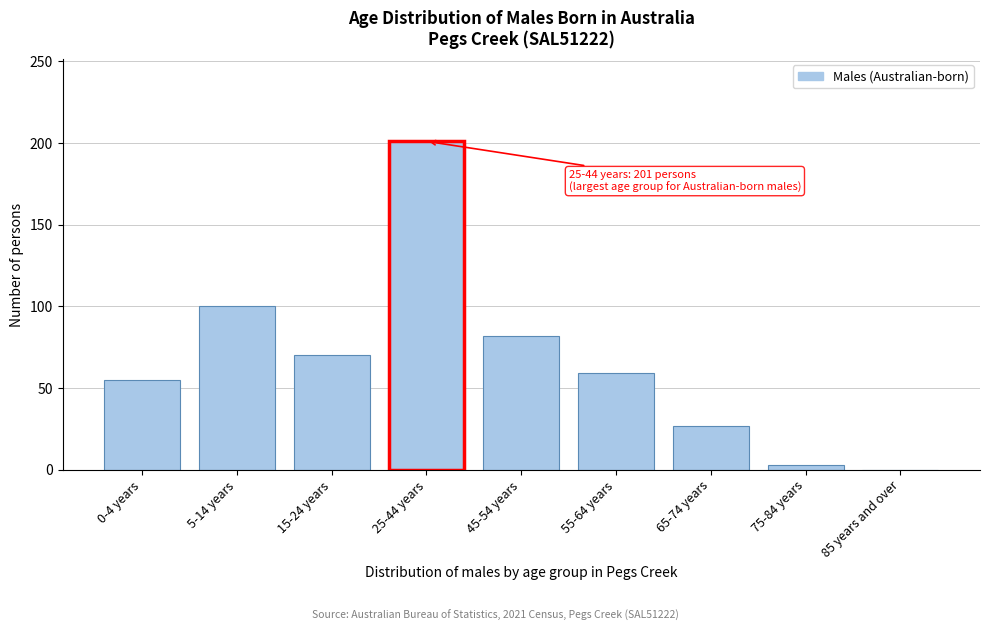

Reading left to right, what are all the values shown in this chart?

0-4 years=55	5-14 years=100	15-24 years=70	25-44 years=201	45-54 years=82	55-64 years=59	65-74 years=27	75-84 years=3	85 years and over=0